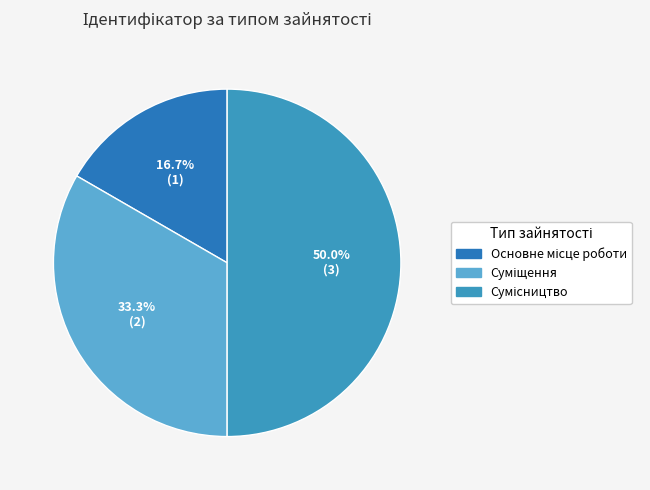

Does Сумісництво represent more than half of the total?

No